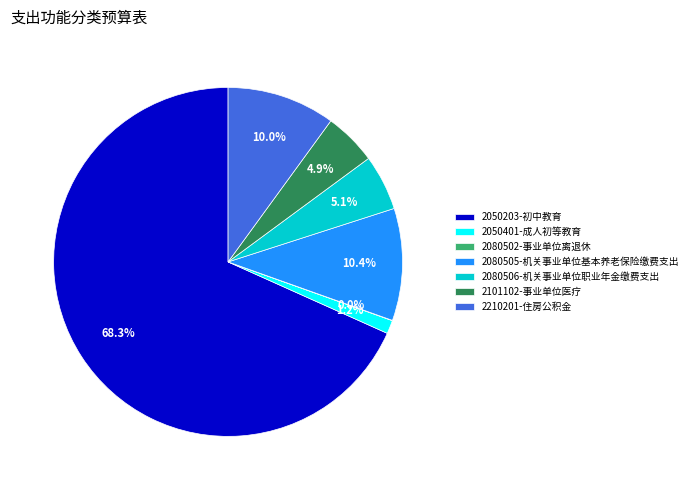

Which category has the biggest portion of the pie?

2050203-初中教育